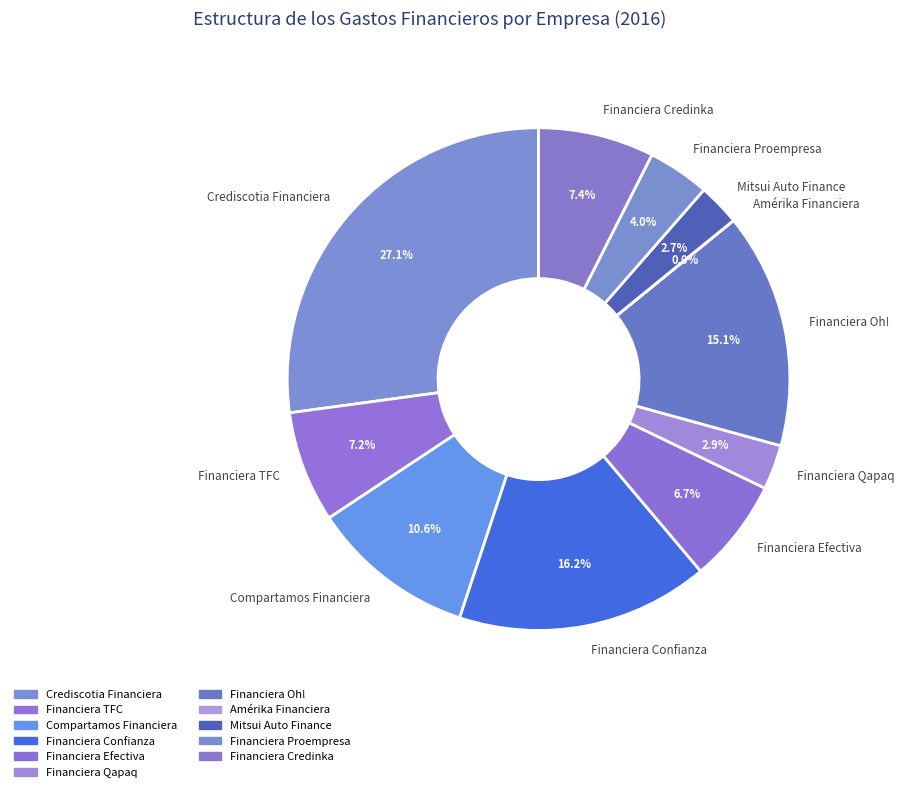

Is Compartamos Financiera the majority of the pie?

No